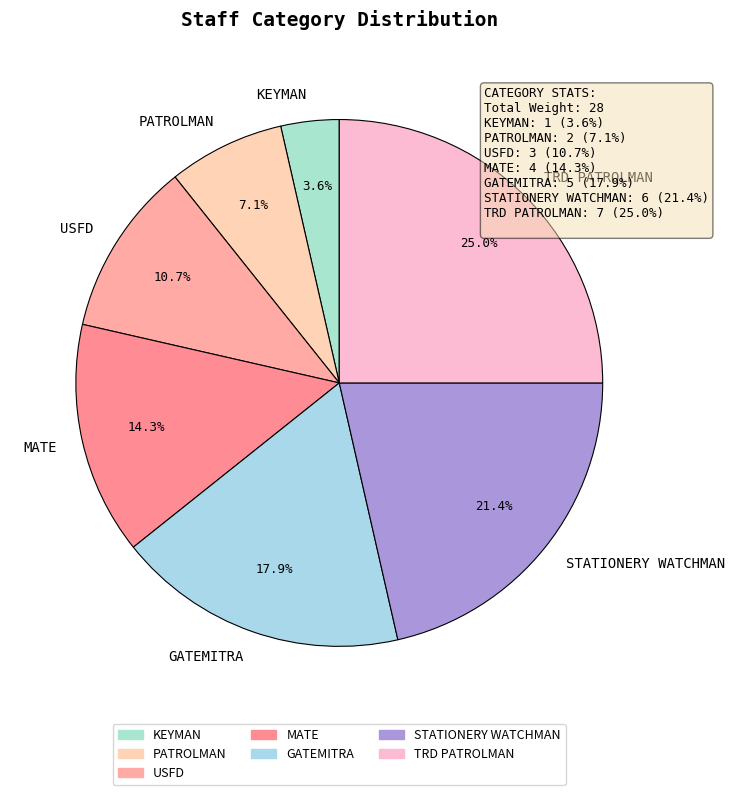

What percentage is the TRD PATROLMAN slice, to the nearest percent?

25%